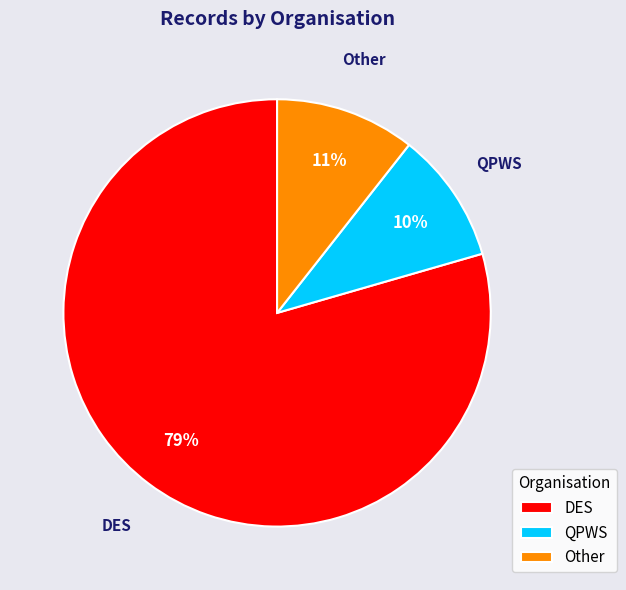

Combined, do Other and QPWS account for over 50%?

No